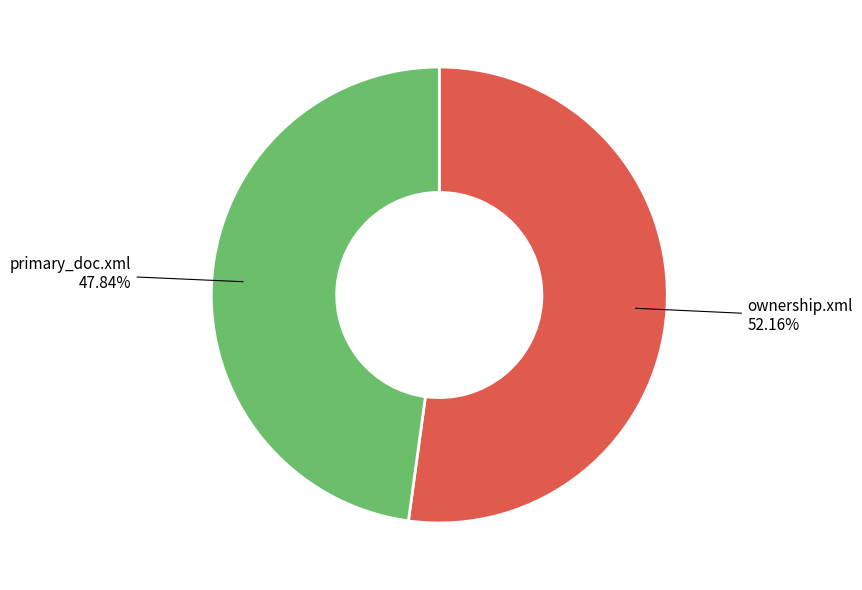

What is the majority slice?

ownership.xml